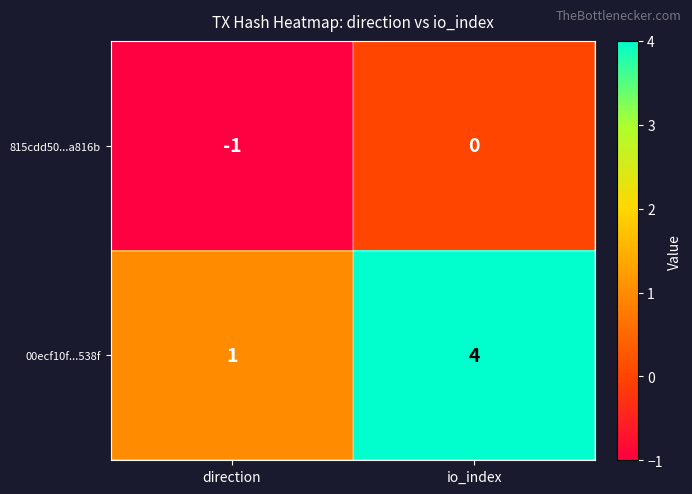

Reading right to left, transcribe all the data shown in this chart.

815cdd50...a816b: 0	-1
00ecf10f...538f: 4	1